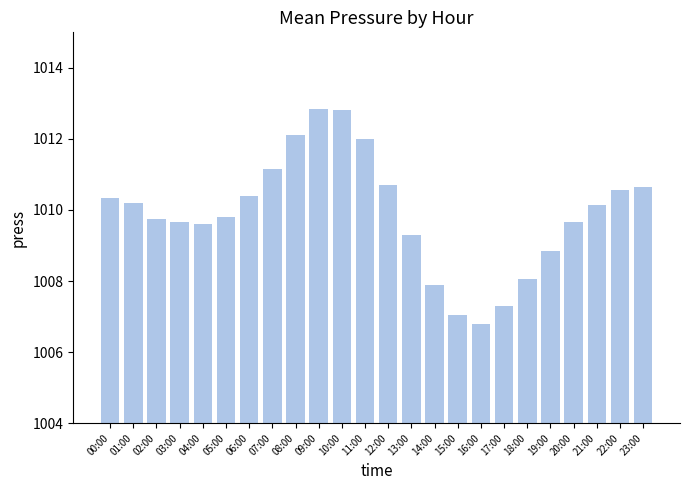

What position from the left is 22:00?

23